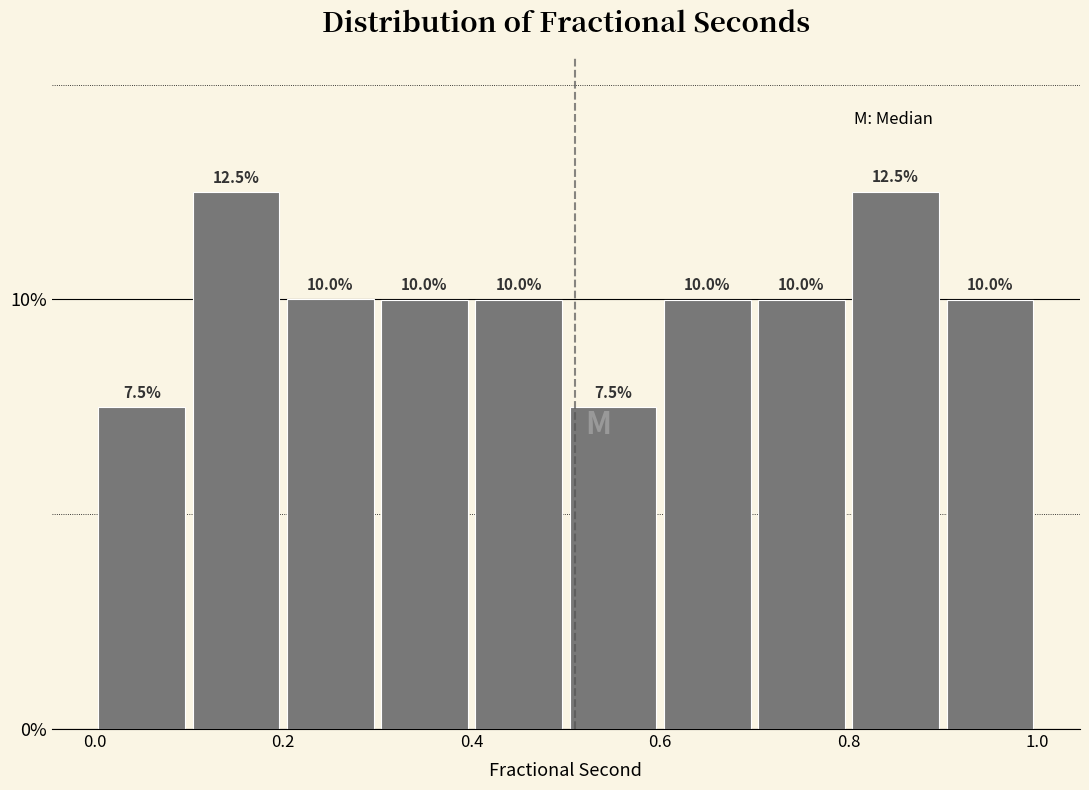

Reading left to right, list every bar in this chart as the range it spans on the x-axis followed by its height.

0.0 to 0.1: 7.5
0.1 to 0.2: 12.5
0.2 to 0.3: 10.0
0.3 to 0.4: 10.0
0.4 to 0.5: 10.0
0.5 to 0.6: 7.5
0.6 to 0.7: 10.0
0.7 to 0.8: 10.0
0.8 to 0.9: 12.5
0.9 to 1.0: 10.0